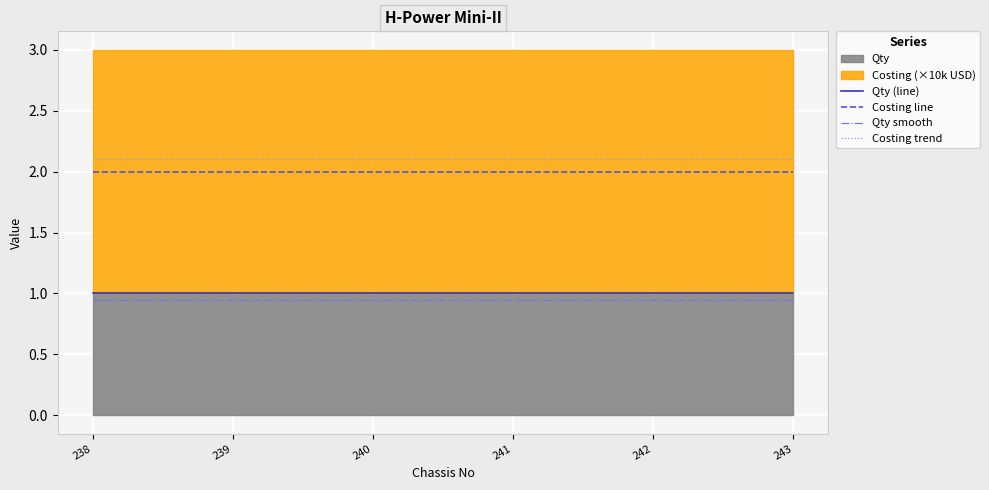

Is it true that Costing trend equals 0.8 at 242?

False